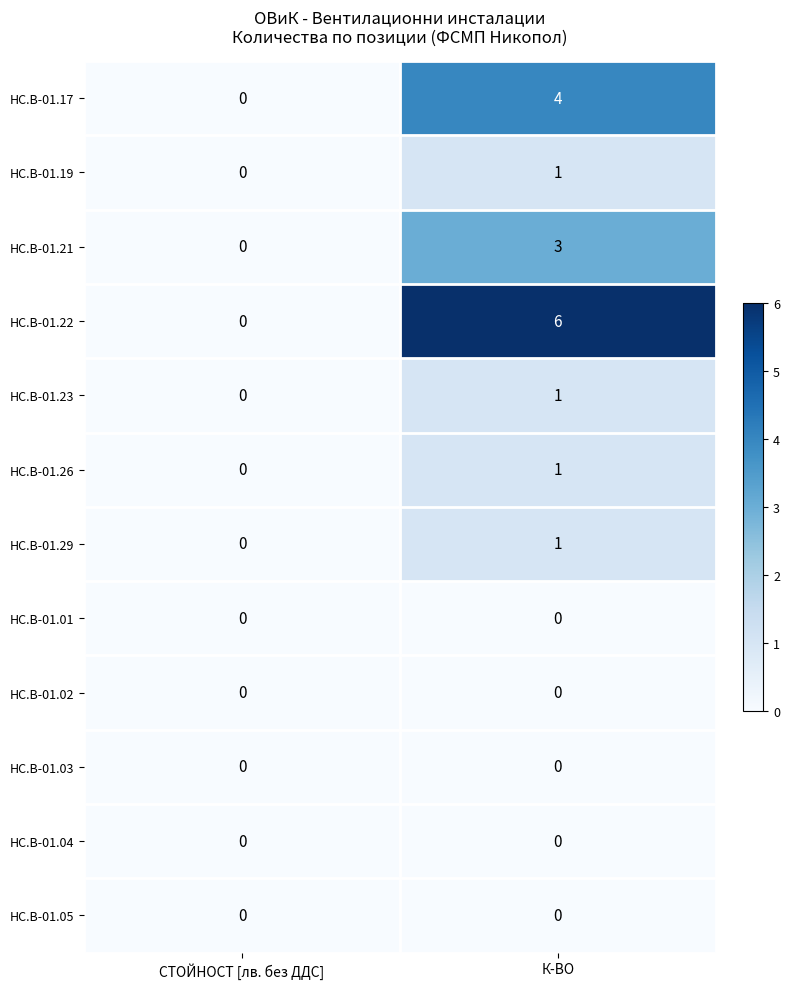

What is the maximum value shown in the chart?

6